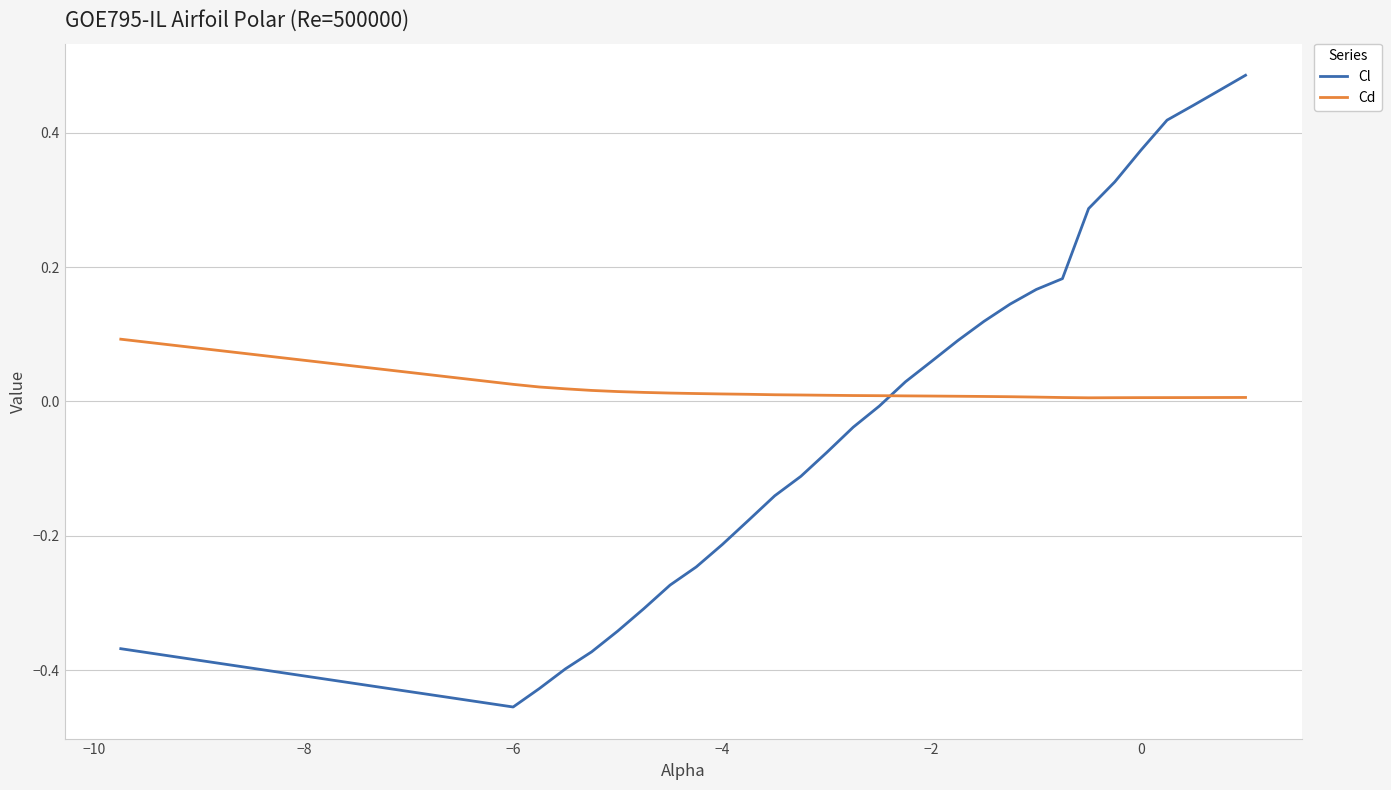

In Cd, how many points are lower than both neighbors (excluding endpoints)?

1